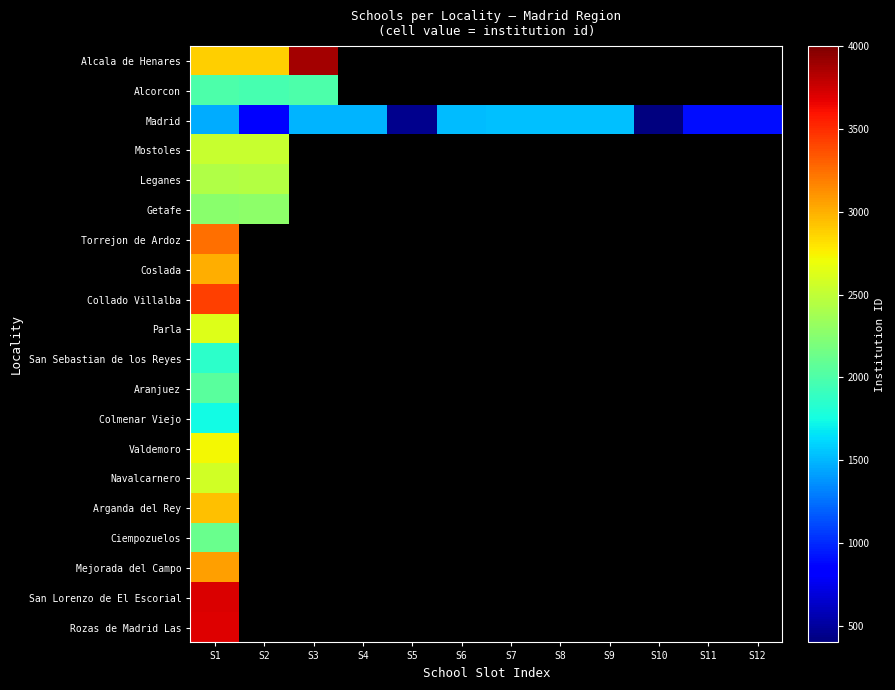

True or false: Madrid has a value of 2495.7 at S1.

False